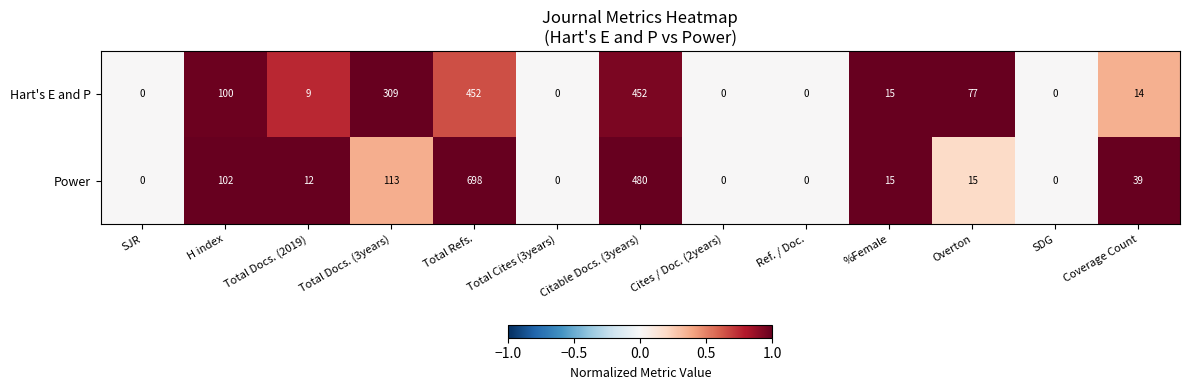

What is the difference between the maximum and minimum values in the Power series?

698